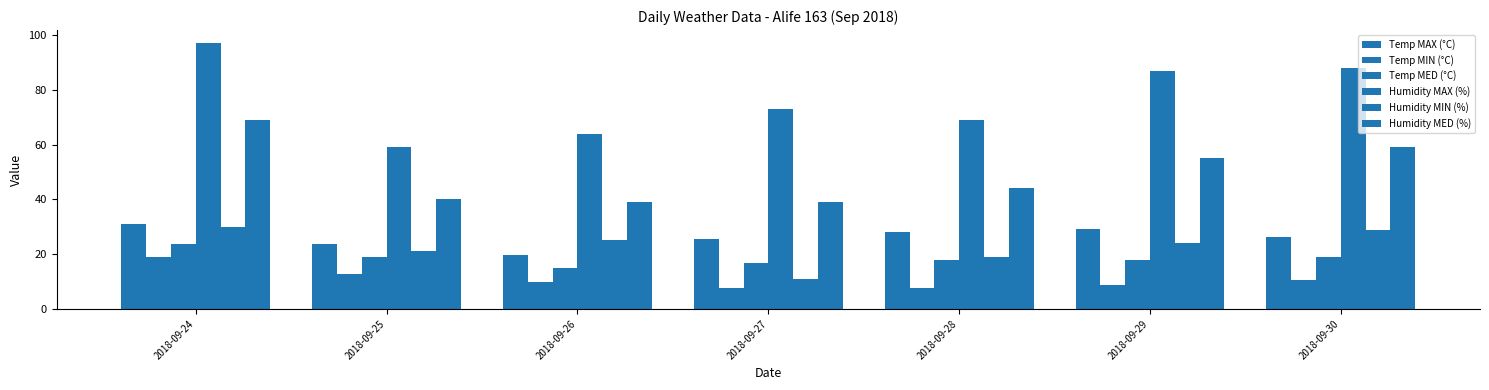

What value does the Temp MAX (°C) series have at 2018-09-27?

25.7